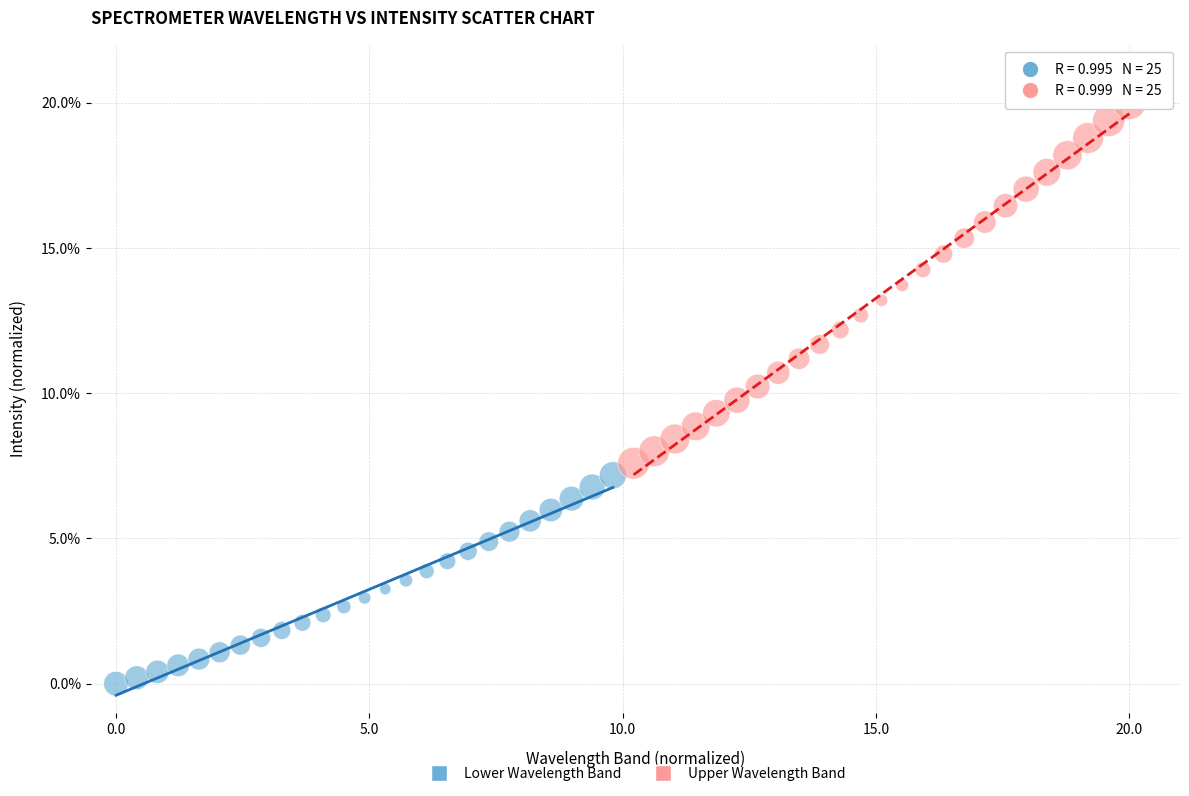

Which series reaches the minimum Y coordinate?

Lower Wavelength Band